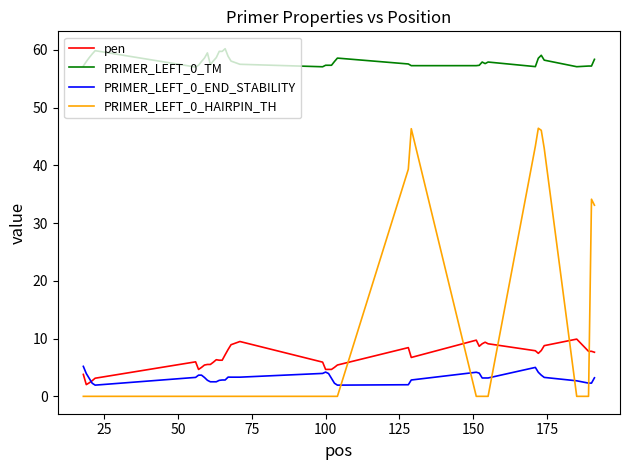

At how many categories does at least one series exceed 23?

40